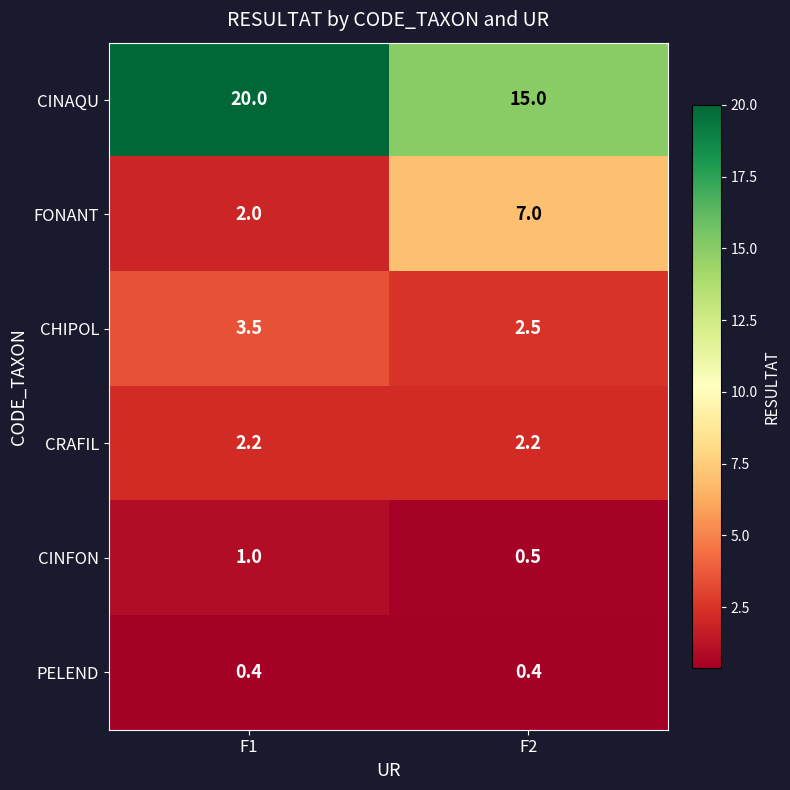

Which series has the largest total across all categories?

CINAQU